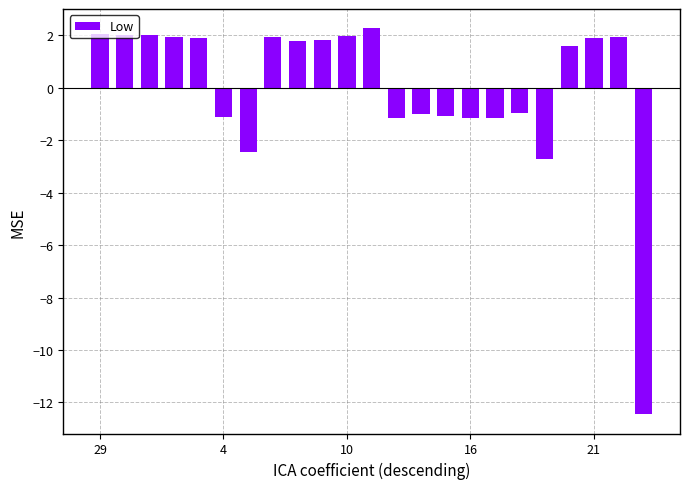

What is the greatest value displayed?

2.3